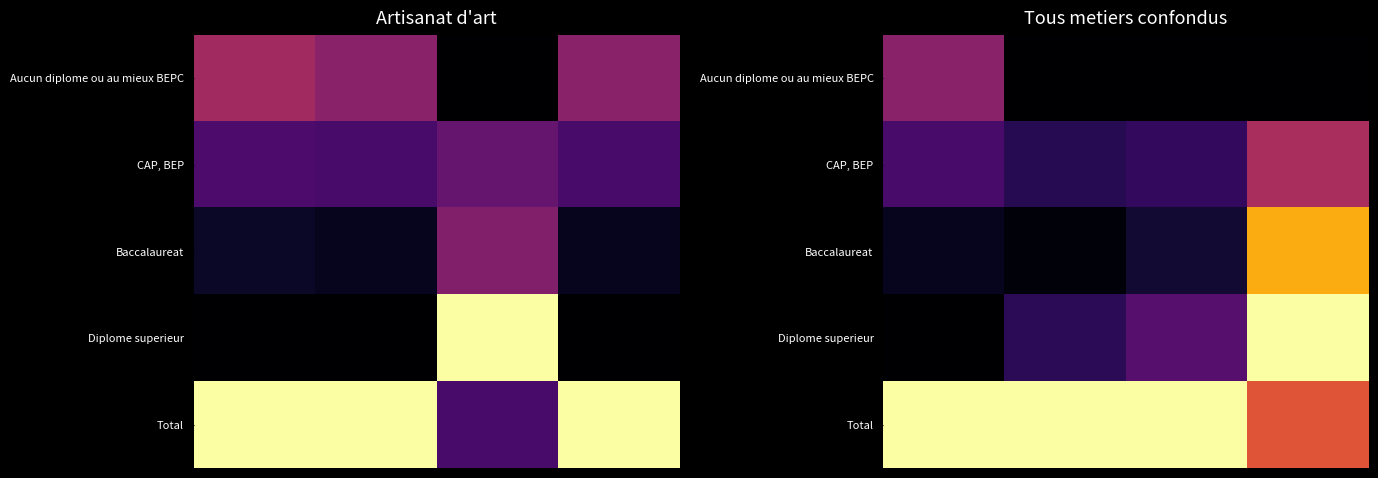

What is the difference between the maximum and minimum values in the Total series?

0.4